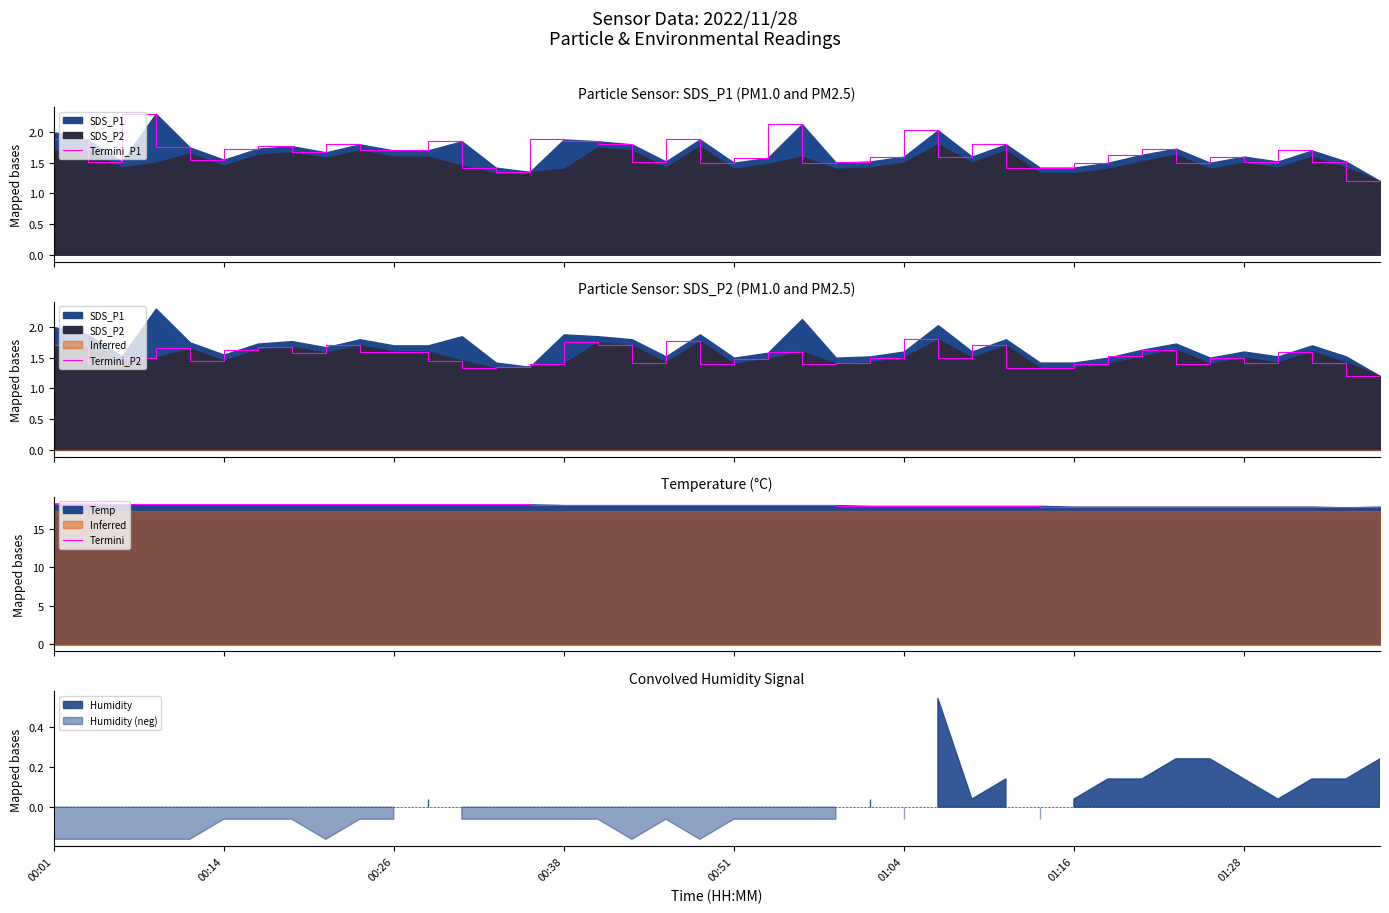

What is the maximum value shown in the chart?

18.3